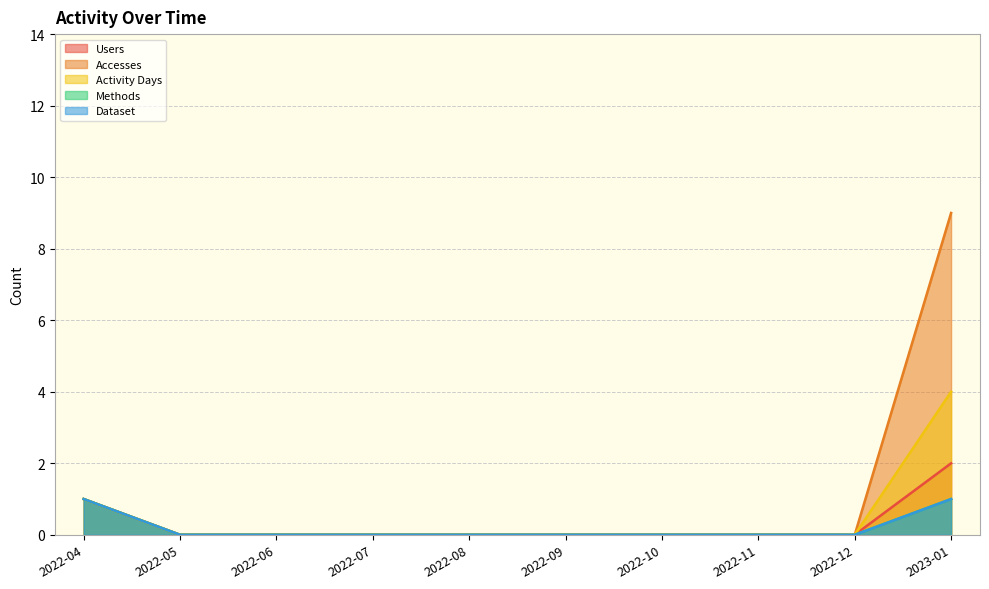

How many lines are shown in the chart?

5